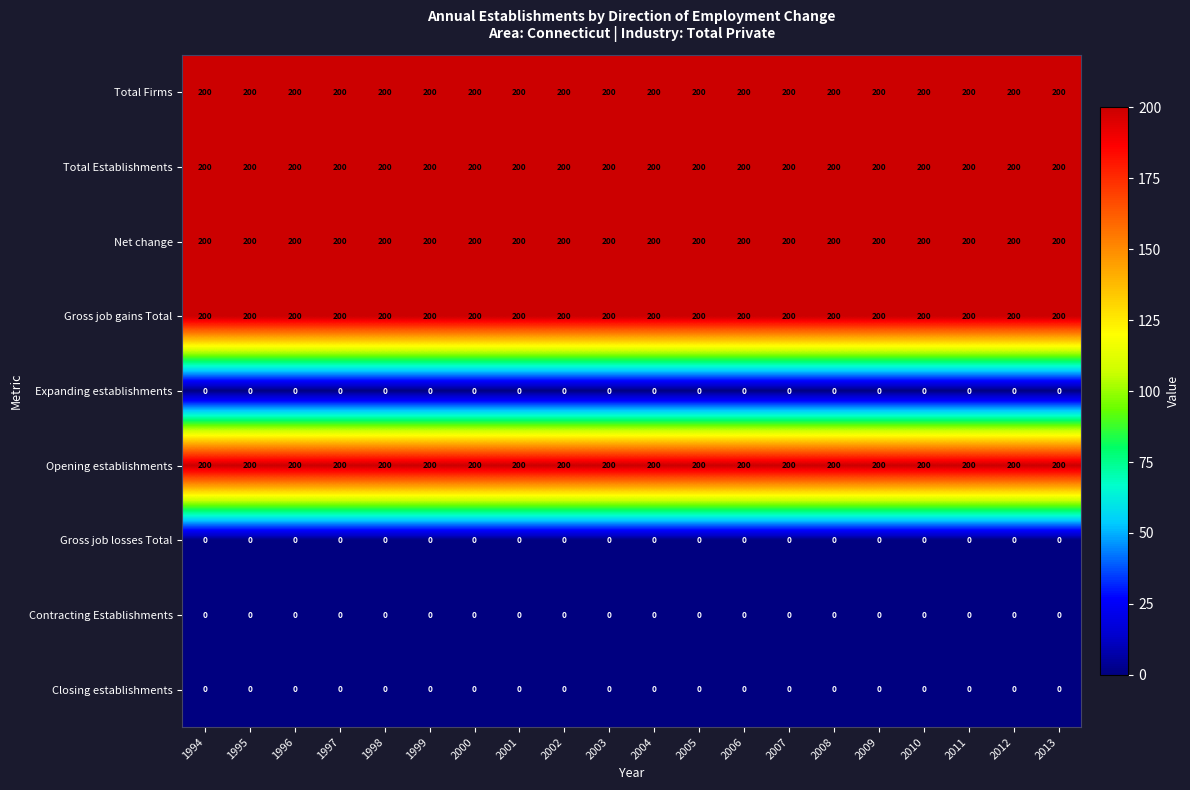

What is the average value of the Total Firms series?

200